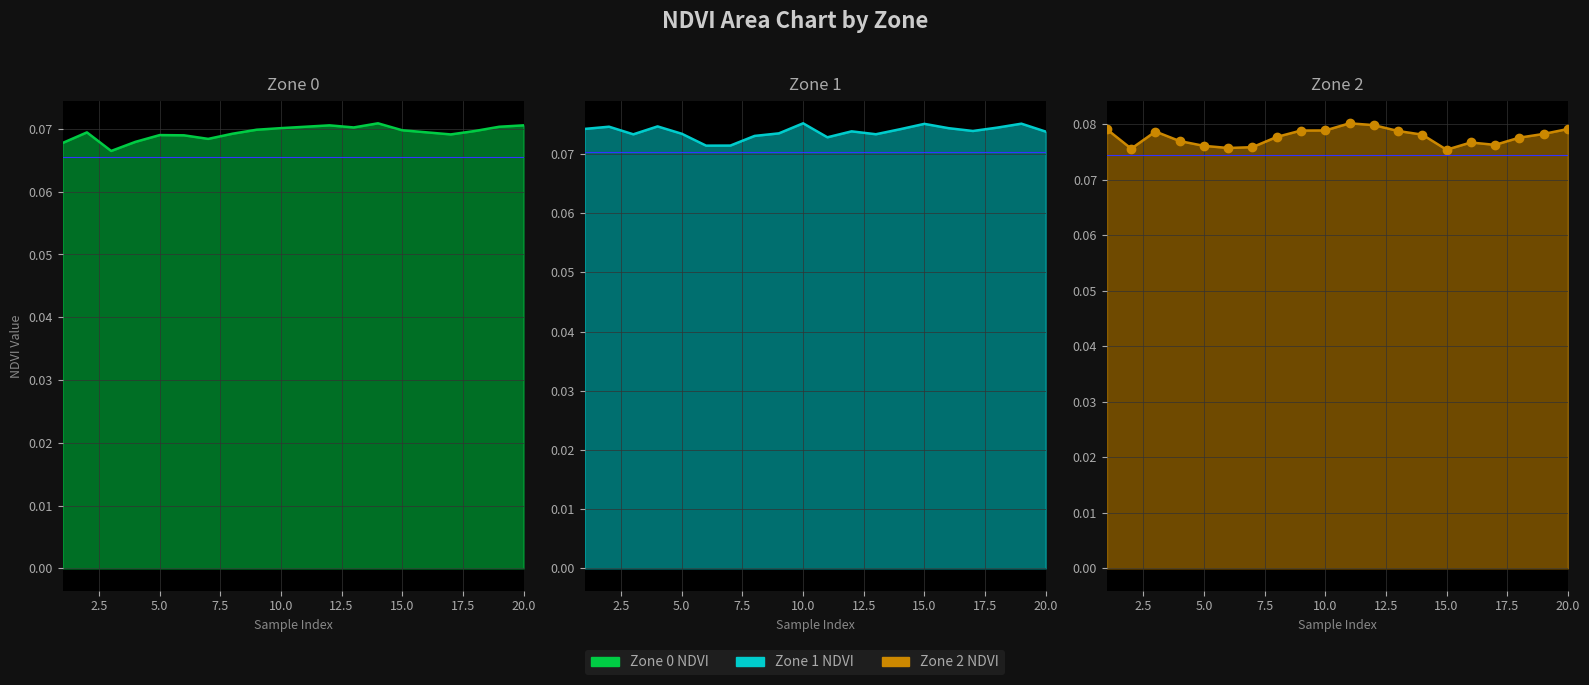

What is the value of the Zone 2 NDVI markers point at the 2nd from the left?

0.1